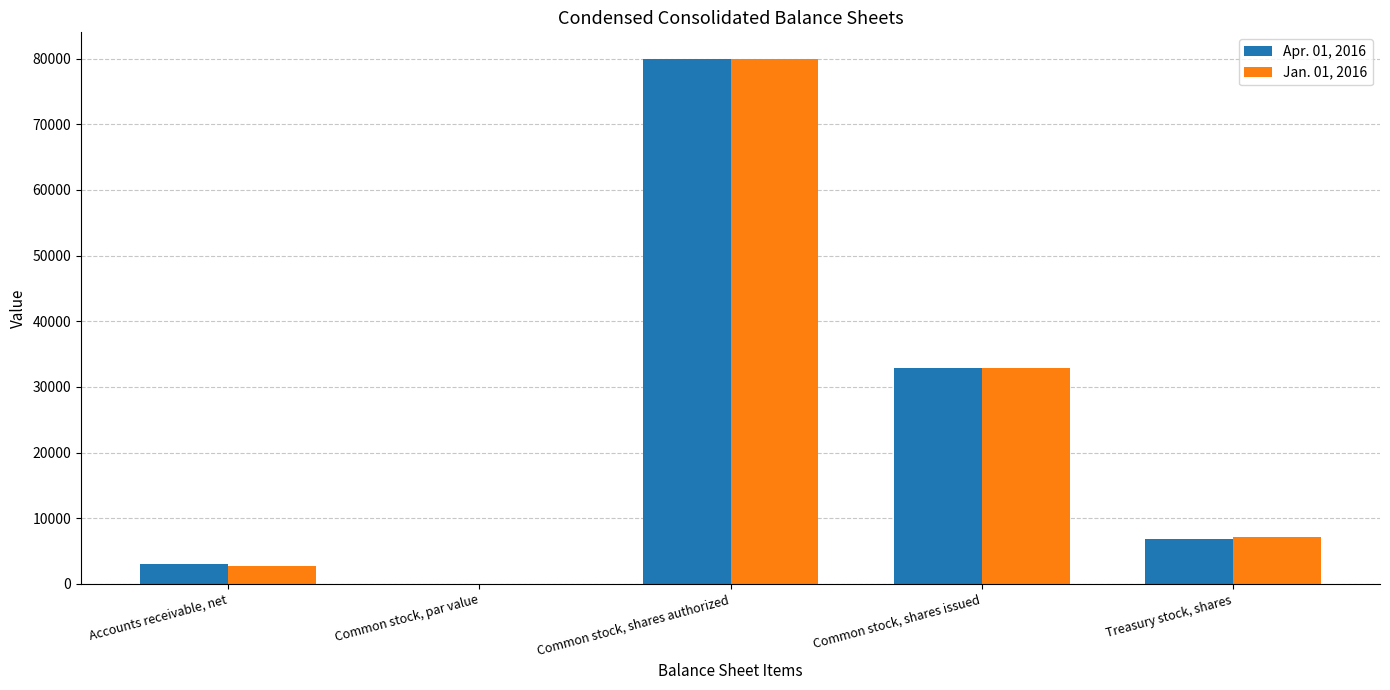

What is the greatest value displayed?

80000.0